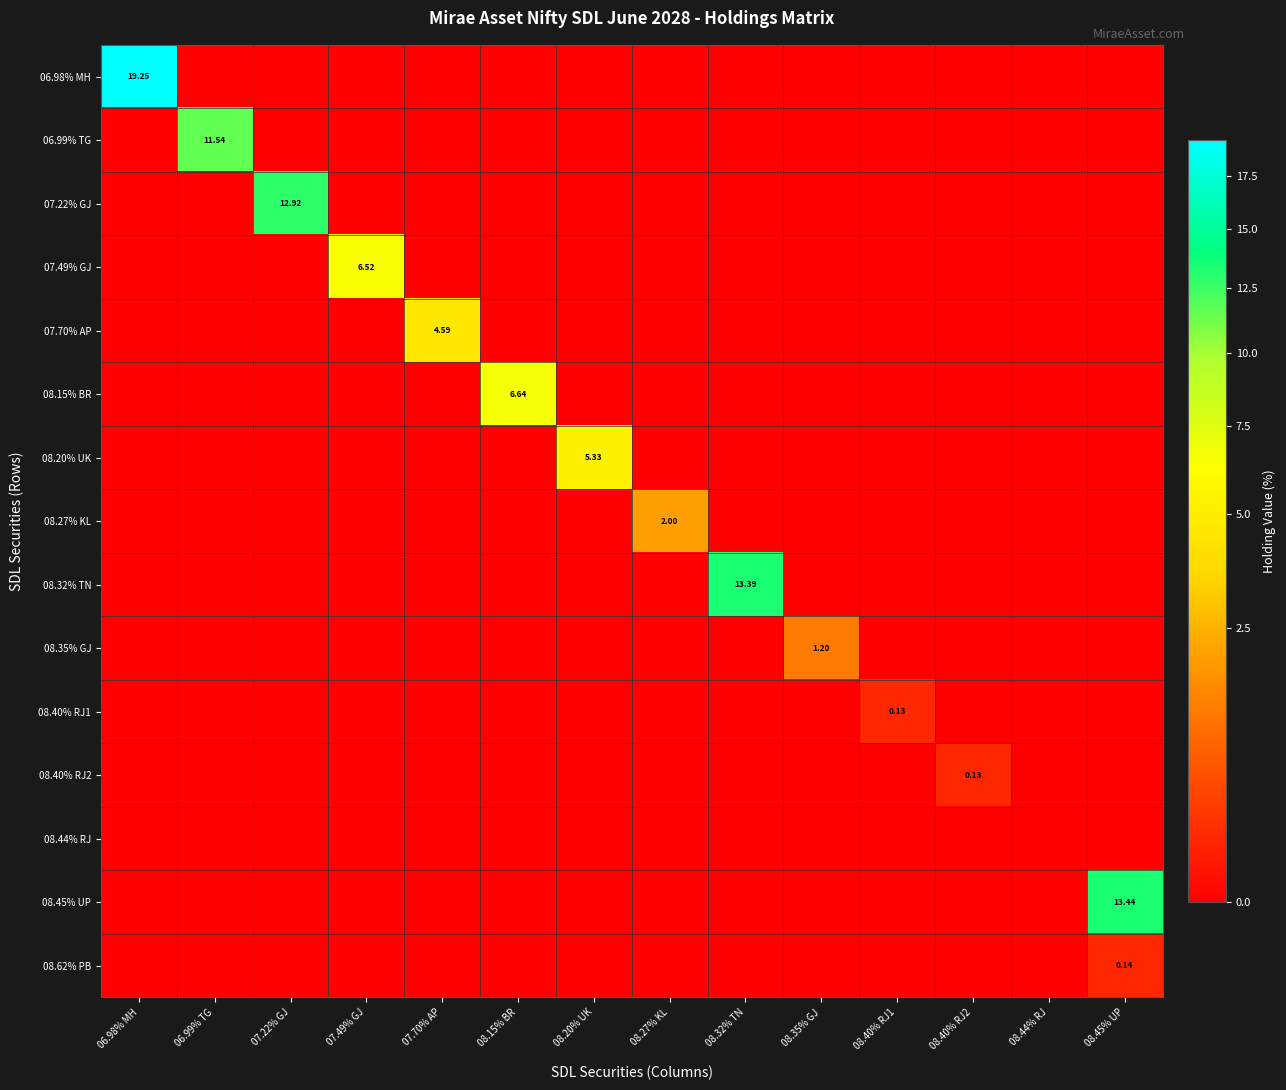

True or false: 07.70% AP has a value of 0.0 at 06.98% MH.

True